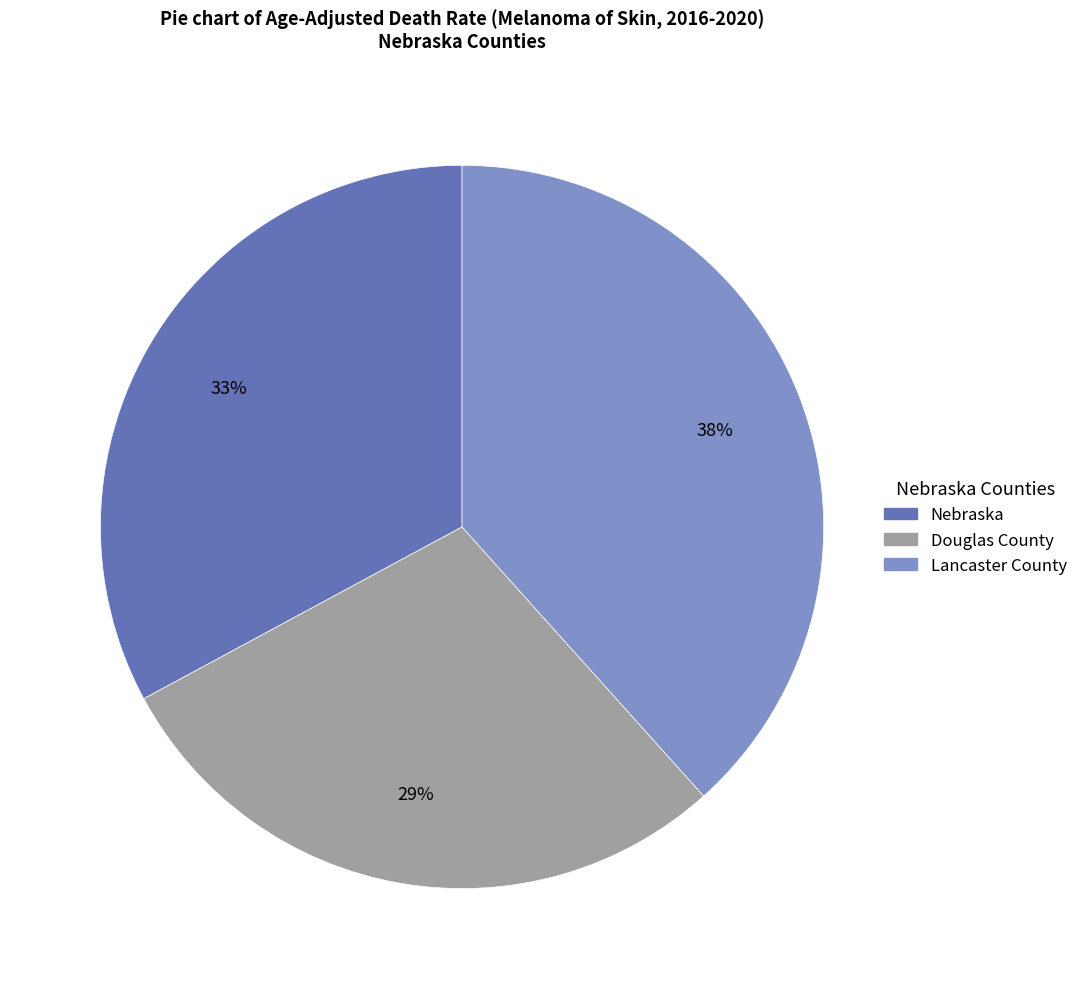

What is the largest slice in the pie chart?

Lancaster County